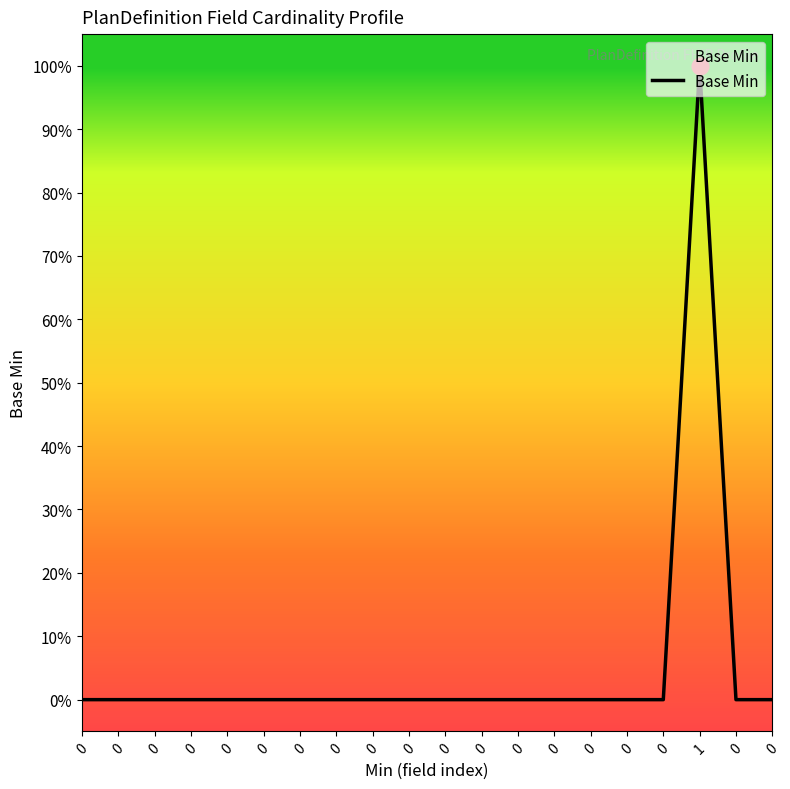

List the labels in order of value, largest first.

1, 0, 0, 0, 0, 0, 0, 0, 0, 0, 0, 0, 0, 0, 0, 0, 0, 0, 0, 0